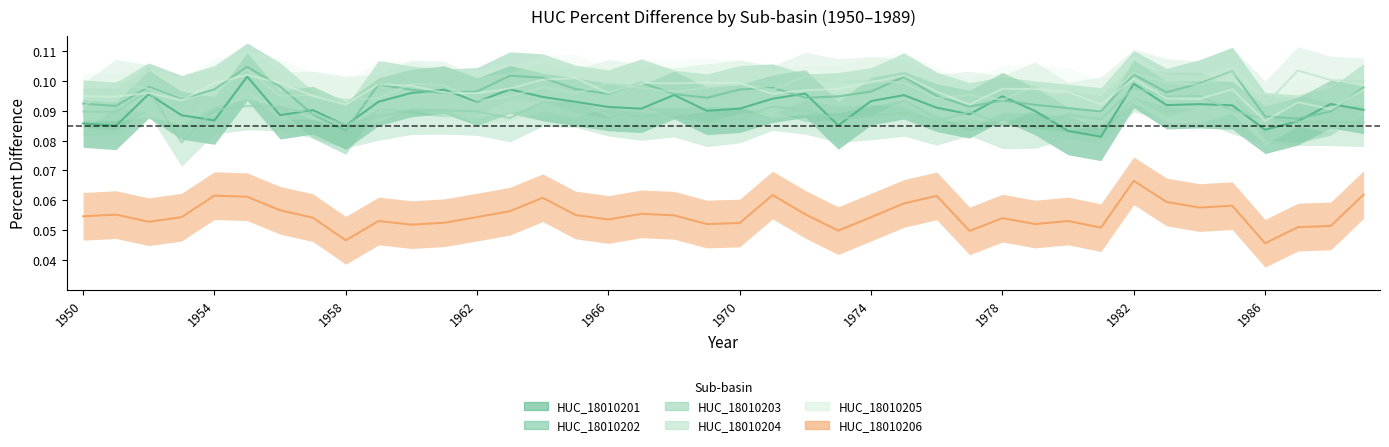

Is it true that HUC_18010203 equals 0.1 at 1965?

True